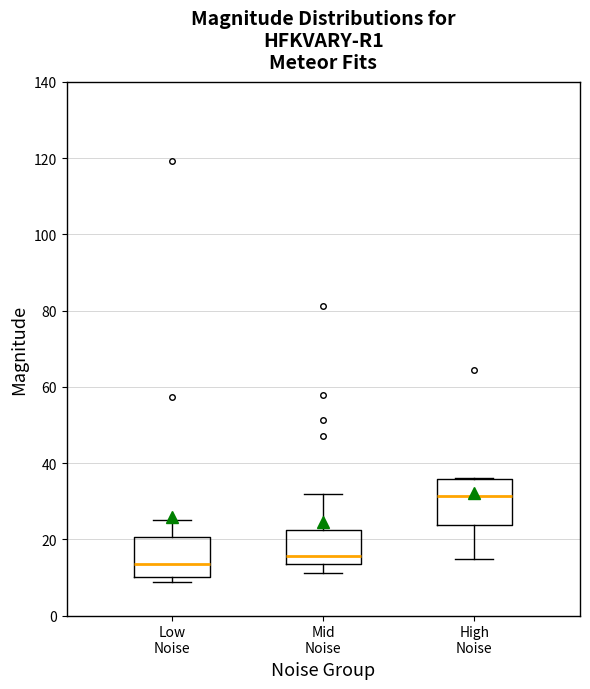

Where does the lower whisker of the box for High Noise end on the y-axis? The values are not printed on the chart, so give them approximately, as read against the axis.

14